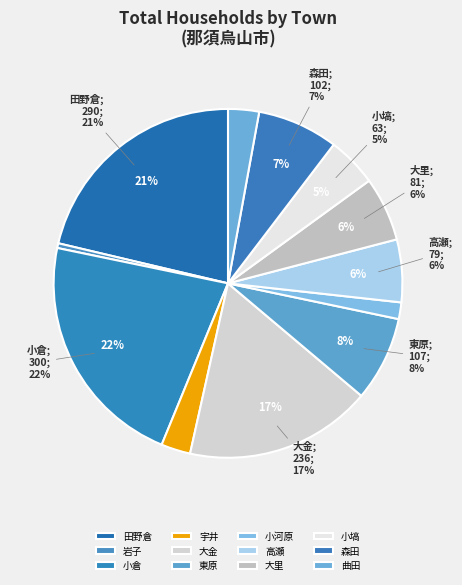

Is it true that 曲田 is 1% of the pie?

False